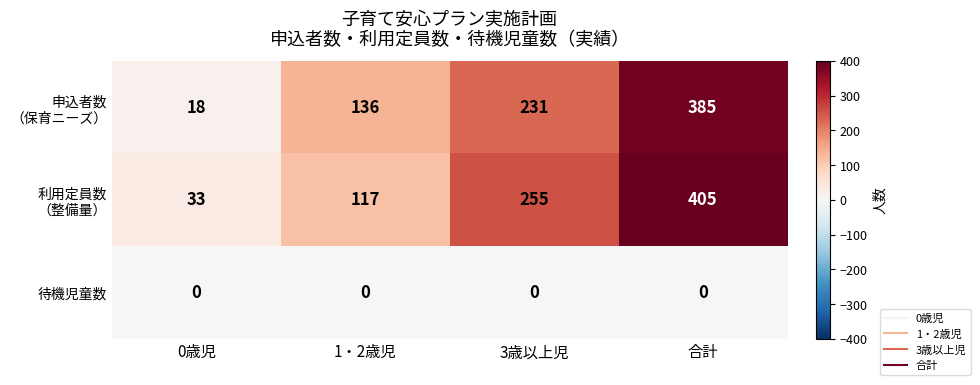

The value of 待機児童数 at 3歳以上児 is 0. True or false?

True